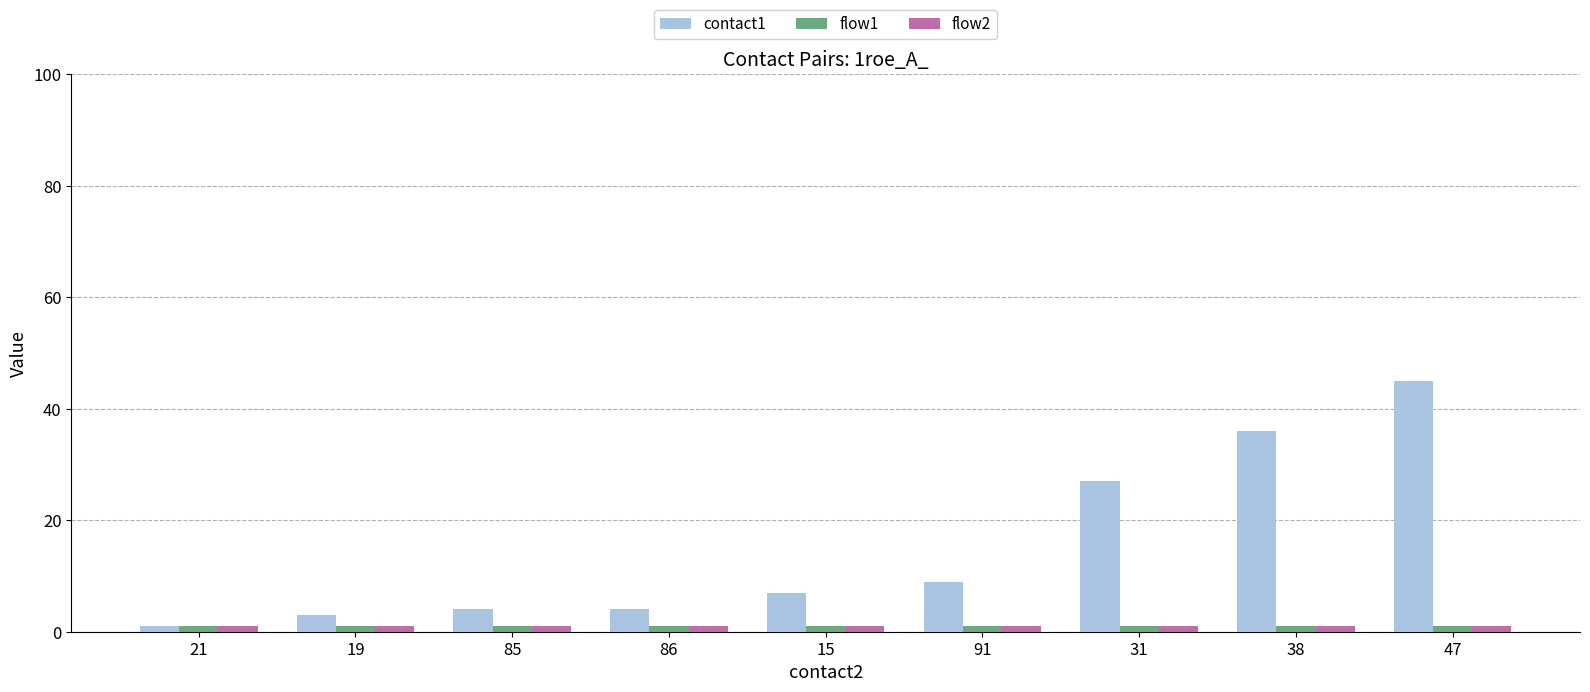

Between 15 and 91, which series saw the biggest shift?

contact1